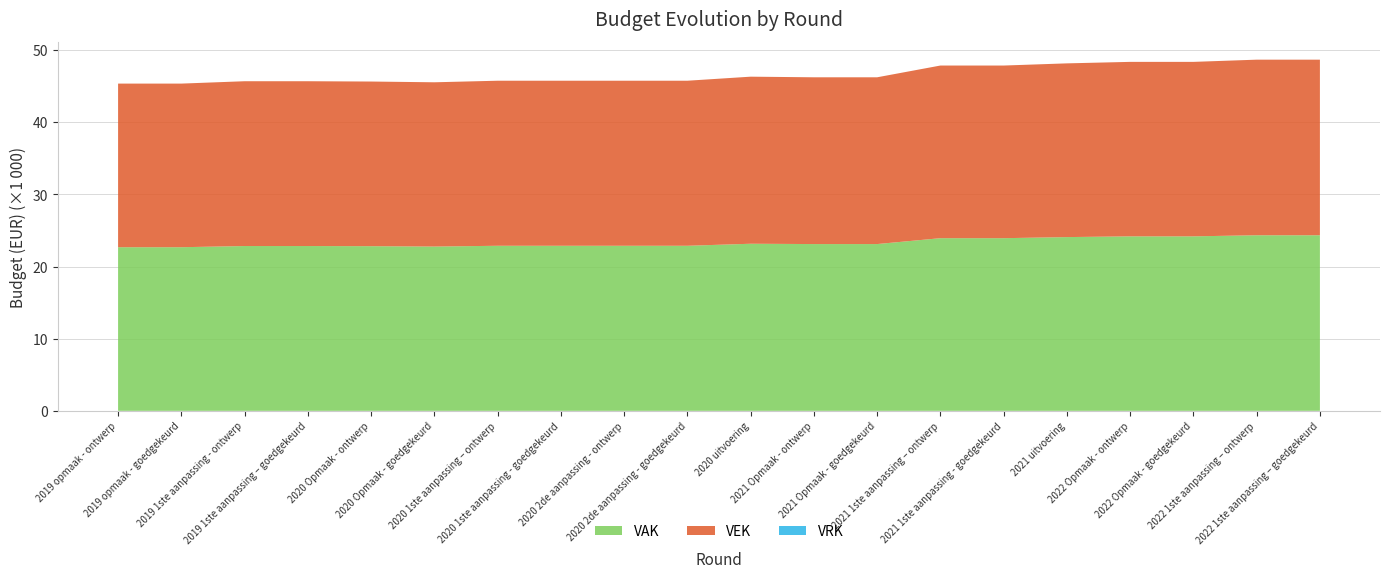

Reading left to right, list all the values displayed in this chart.

VAK: 2019 opmaak - ontwerp=22689	2019 opmaak - goedgekeurd=22689	2019 1ste aanpassing - ontwerp=22853	2019 1ste aanpassing – goedgekeurd=22853	2020 Opmaak - ontwerp=22832	2020 Opmaak - goedgekeurd=22780	2020 1ste aanpassing – ontwerp=22888	2020 1ste aanpassing - goedgekeurd=22888	2020 2de aanpassing - ontwerp=22888	2020 2de aanpassing - goedgekeurd=22888	2020 uitvoering=23169	2021 Opmaak - ontwerp=23126	2021 Opmaak - goedgekeurd=23126	2021 1ste aanpassing – ontwerp=23941	2021 1ste aanpassing - goedgekeurd=23941	2021 uitvoering=24092	2022 Opmaak - ontwerp=24195	2022 Opmaak - goedgekeurd=24195	2022 1ste aanpassing – ontwerp=24348	2022 1ste aanpassing – goedgekeurd=24348
VEK: 2019 opmaak - ontwerp=22689	2019 opmaak - goedgekeurd=22689	2019 1ste aanpassing - ontwerp=22853	2019 1ste aanpassing – goedgekeurd=22853	2020 Opmaak - ontwerp=22832	2020 Opmaak - goedgekeurd=22780	2020 1ste aanpassing – ontwerp=22888	2020 1ste aanpassing - goedgekeurd=22888	2020 2de aanpassing - ontwerp=22888	2020 2de aanpassing - goedgekeurd=22888	2020 uitvoering=23169	2021 Opmaak - ontwerp=23126	2021 Opmaak - goedgekeurd=23126	2021 1ste aanpassing – ontwerp=23941	2021 1ste aanpassing - goedgekeurd=23941	2021 uitvoering=24092	2022 Opmaak - ontwerp=24195	2022 Opmaak - goedgekeurd=24195	2022 1ste aanpassing – ontwerp=24348	2022 1ste aanpassing – goedgekeurd=24348
VRK: 2019 opmaak - ontwerp=0	2019 opmaak - goedgekeurd=0	2019 1ste aanpassing - ontwerp=0	2019 1ste aanpassing – goedgekeurd=0	2020 Opmaak - ontwerp=0	2020 Opmaak - goedgekeurd=0	2020 1ste aanpassing – ontwerp=0	2020 1ste aanpassing - goedgekeurd=0	2020 2de aanpassing - ontwerp=0	2020 2de aanpassing - goedgekeurd=0	2020 uitvoering=0	2021 Opmaak - ontwerp=0	2021 Opmaak - goedgekeurd=0	2021 1ste aanpassing – ontwerp=0	2021 1ste aanpassing - goedgekeurd=0	2021 uitvoering=0	2022 Opmaak - ontwerp=0	2022 Opmaak - goedgekeurd=0	2022 1ste aanpassing – ontwerp=0	2022 1ste aanpassing – goedgekeurd=0